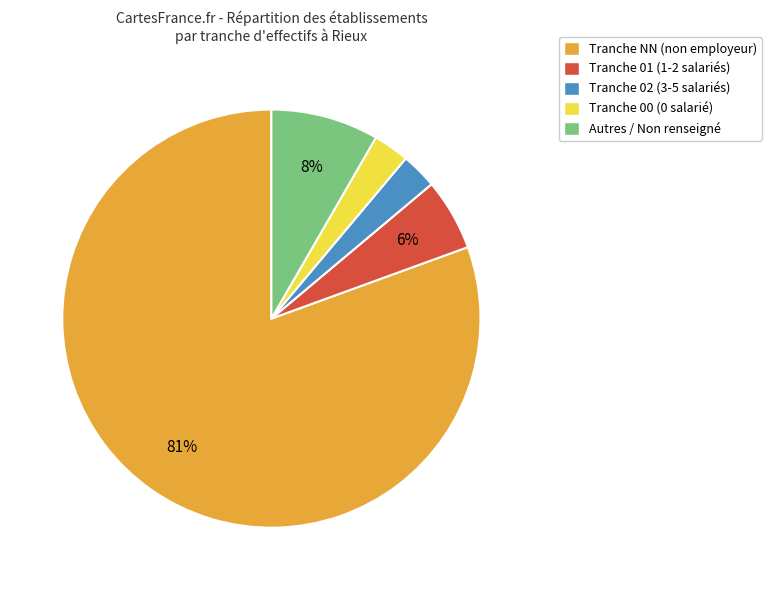

How many slices are in this pie chart?

5